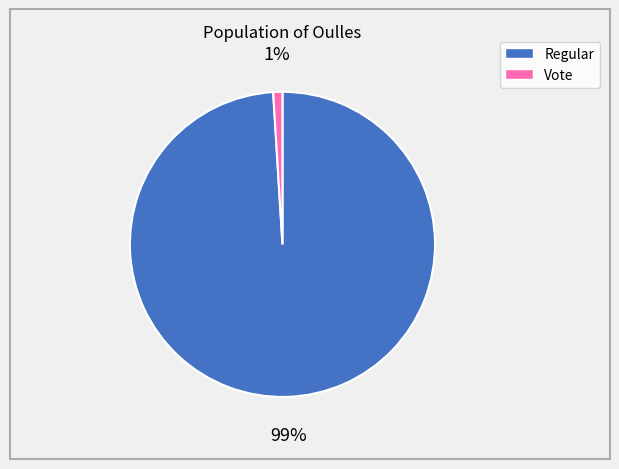

To the nearest percent, what is the difference between the largest and smallest slice percentages?

98%